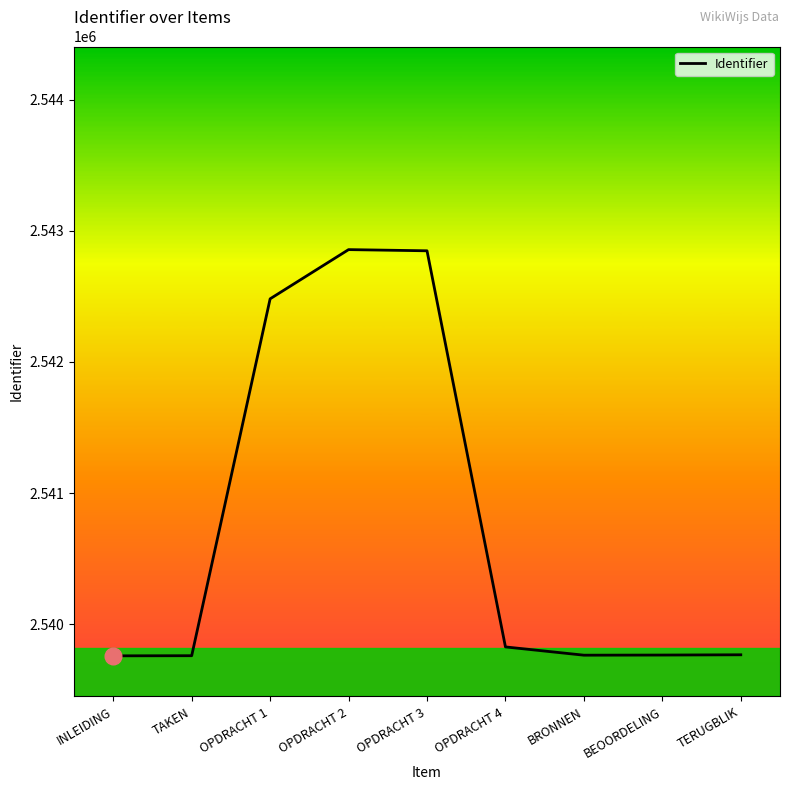

The chart shows a value of 2539765 at BRONNEN. True or false?

True